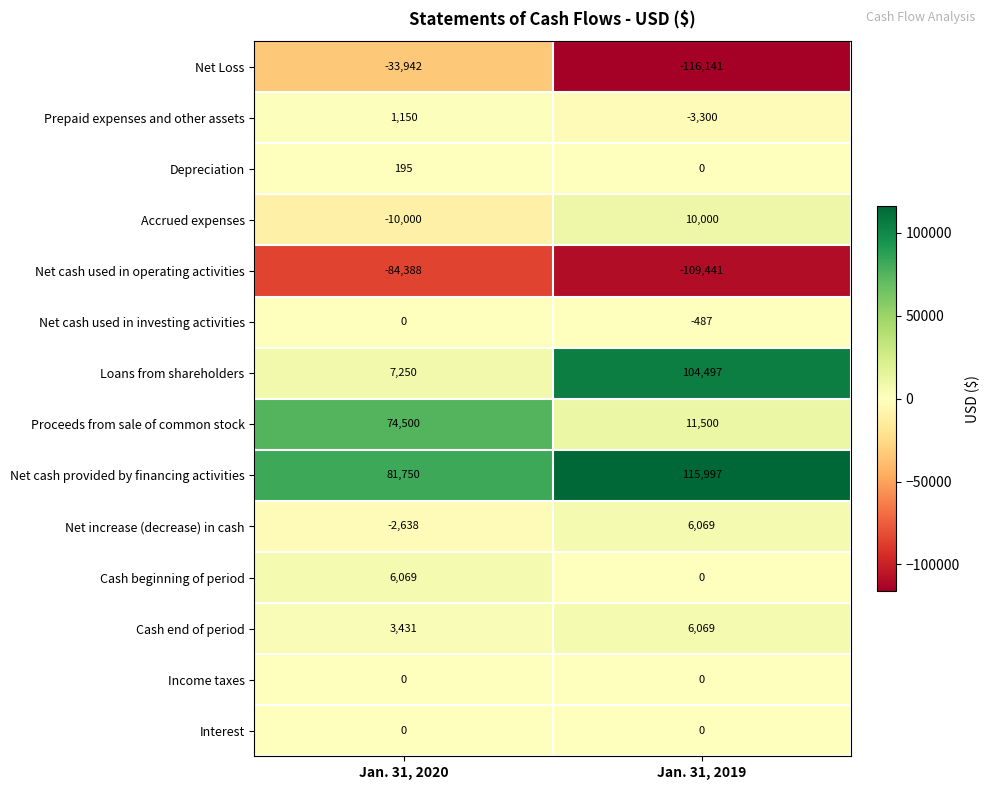

What is the highest value of the Depreciation series?

195